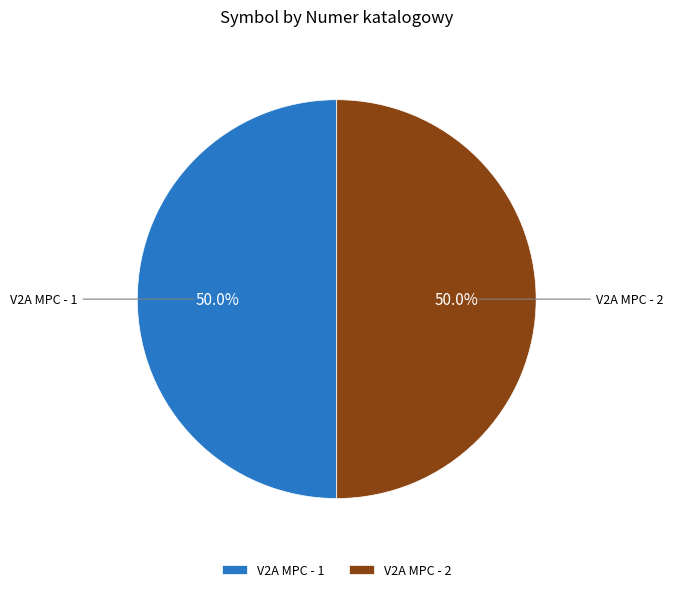

What percentage is NOT represented by V2A MPC - 2?

50.0%